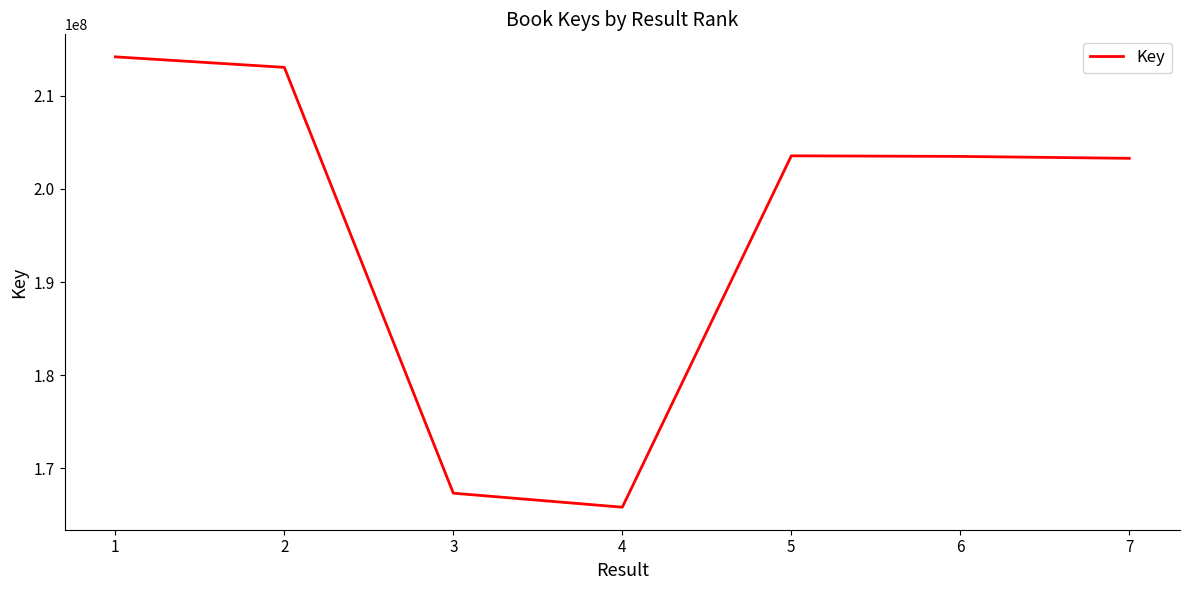

What is the average value?

195818546